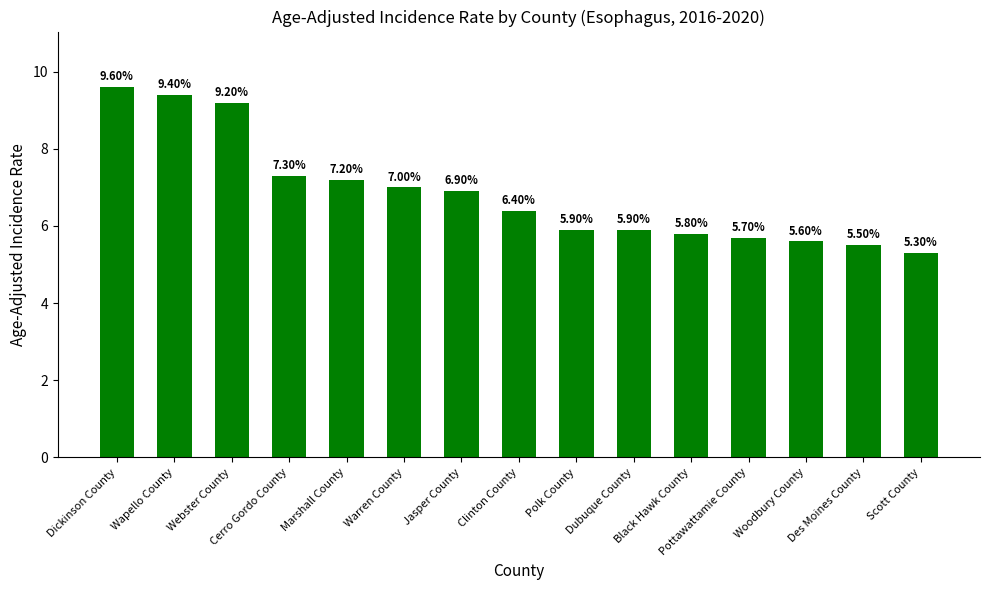

The value at Webster County is 9.2. True or false?

True